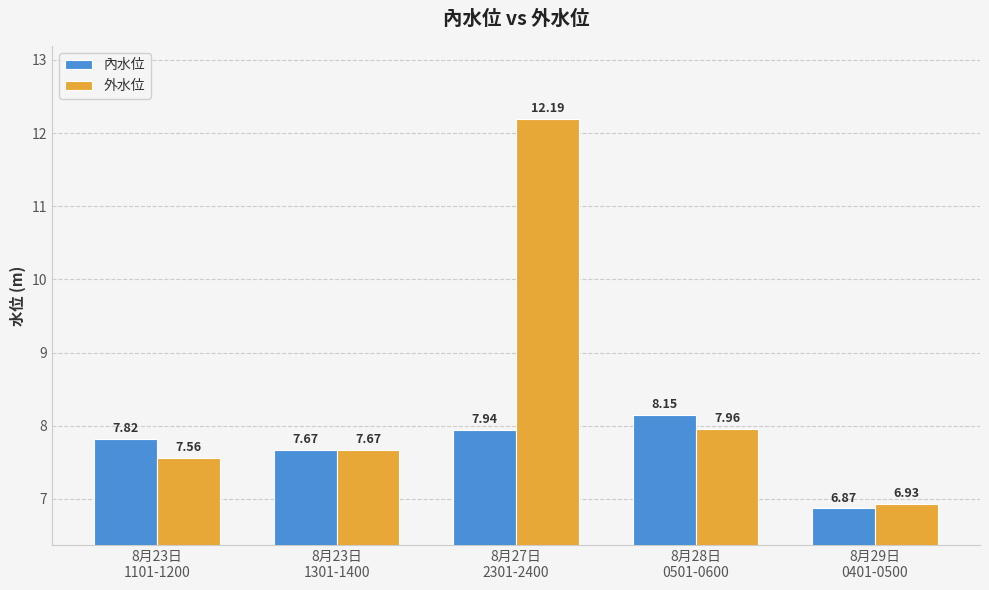

What is the average value of the 外水位 series?

8.5